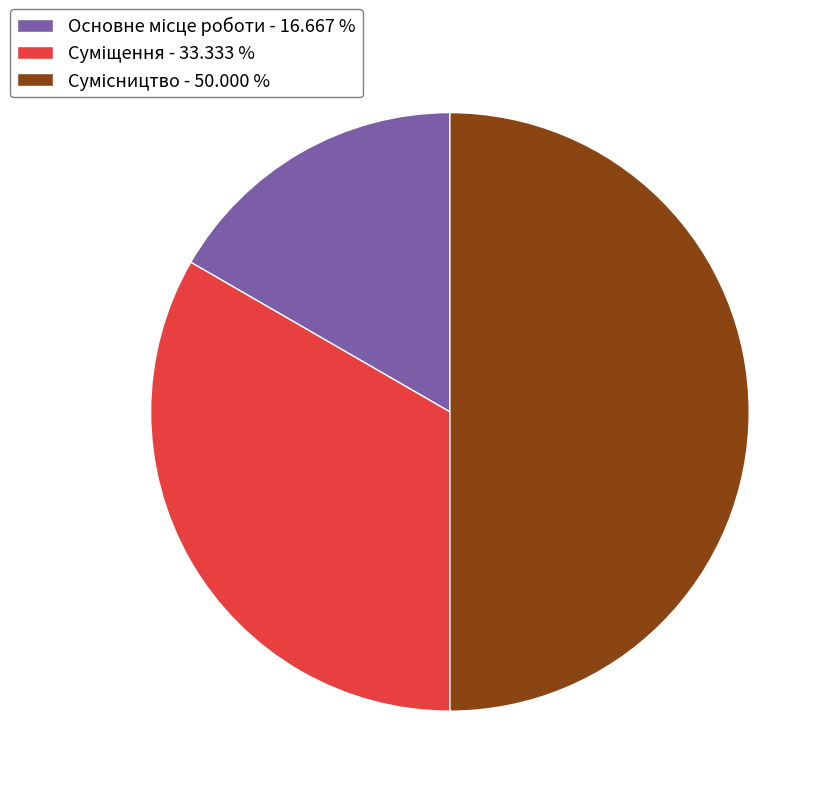

True or false: Суміщення accounts for 43% of the total.

False